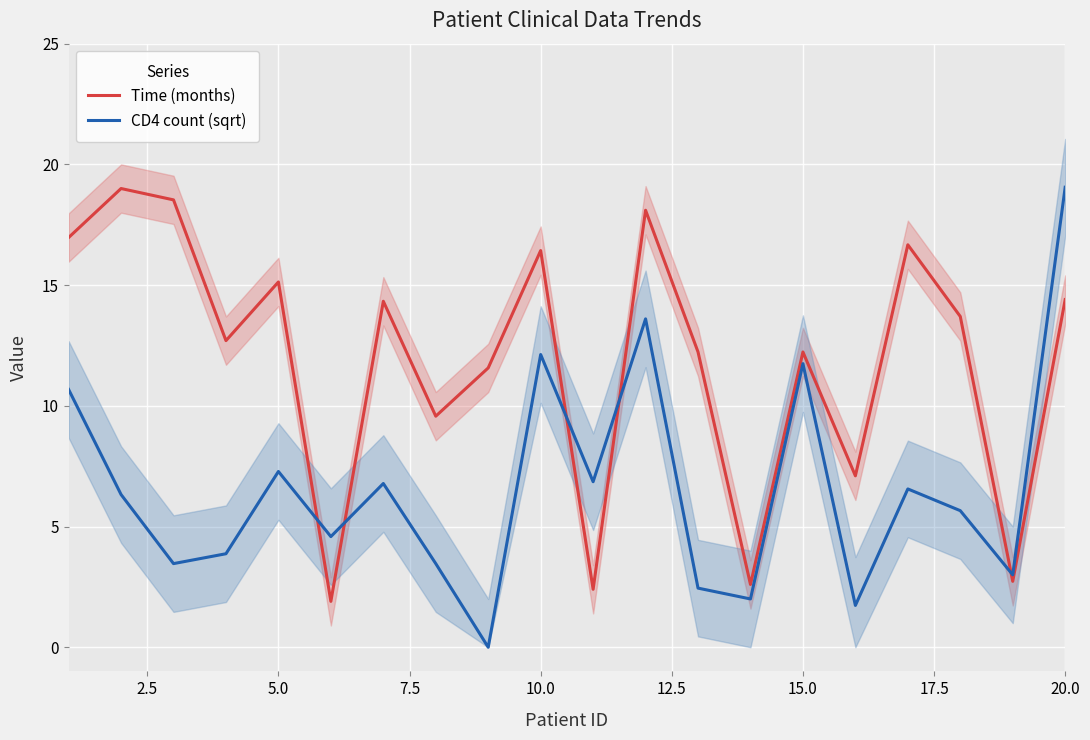

What are all the series names shown in the legend?

Time (months), CD4 count (sqrt)